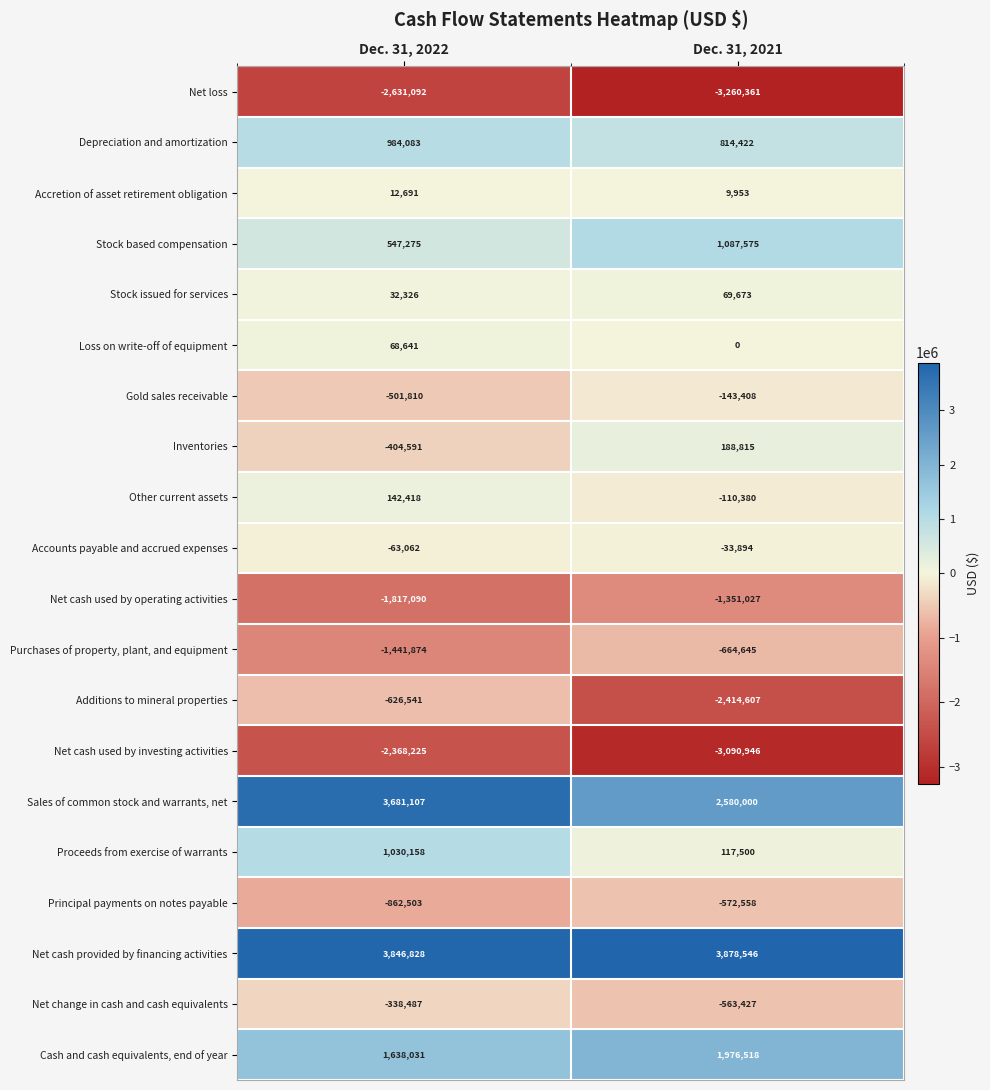

What is the approximate value of Depreciation and amortization at Dec. 31, 2022, to the nearest 50?

984100